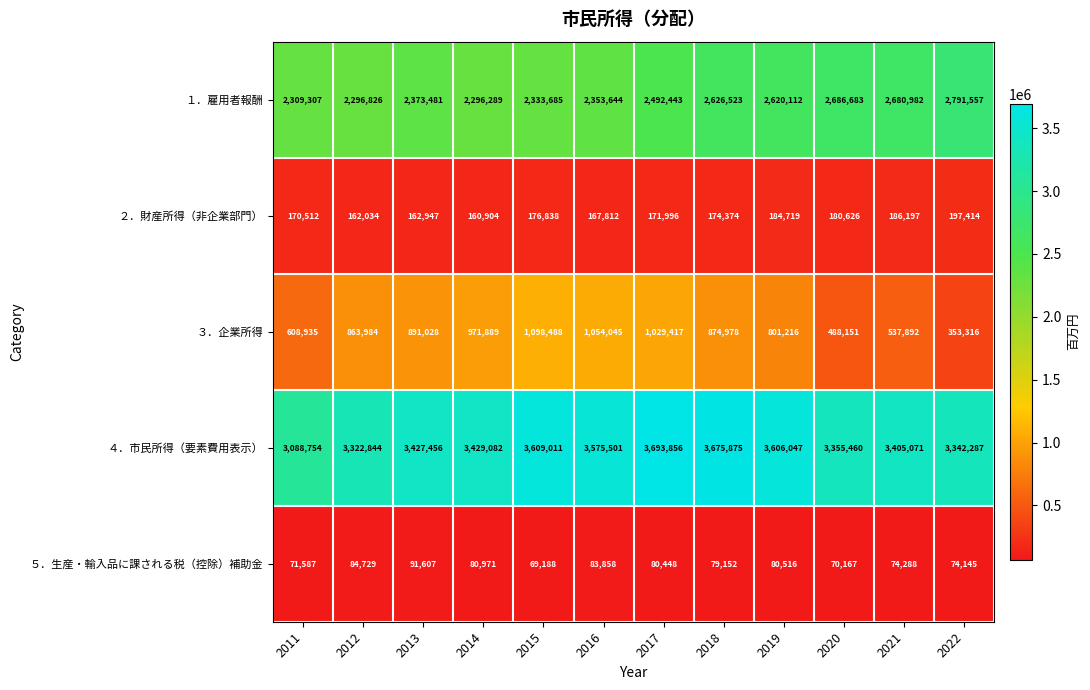

Is the value of ５．生産・輸入品に課される税（控除）補助金 at 2020 greater than the value of ２．財産所得（非企業部門） at 2014?

No